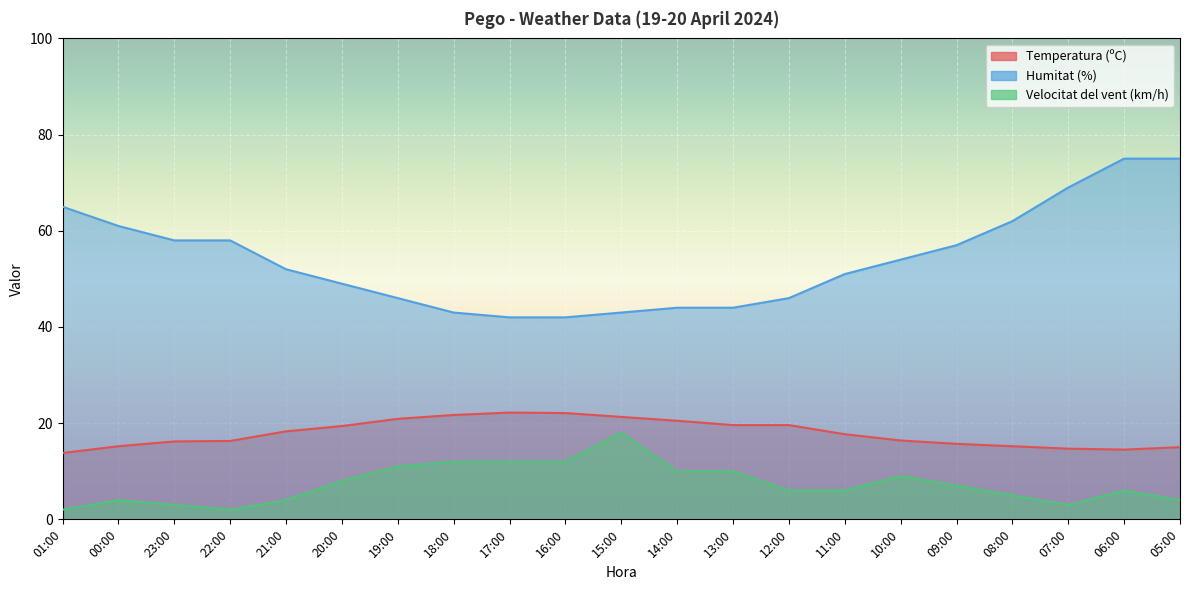

In Velocitat del vent (km/h), how many points are lower than both neighbors (excluding endpoints)?

2